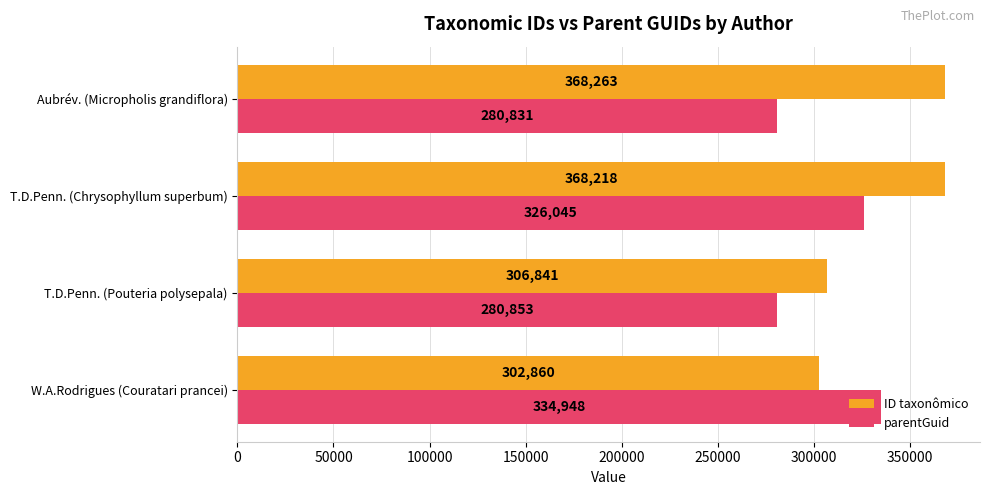

What is the difference between the maximum and minimum values in the parentGuid series?

54117